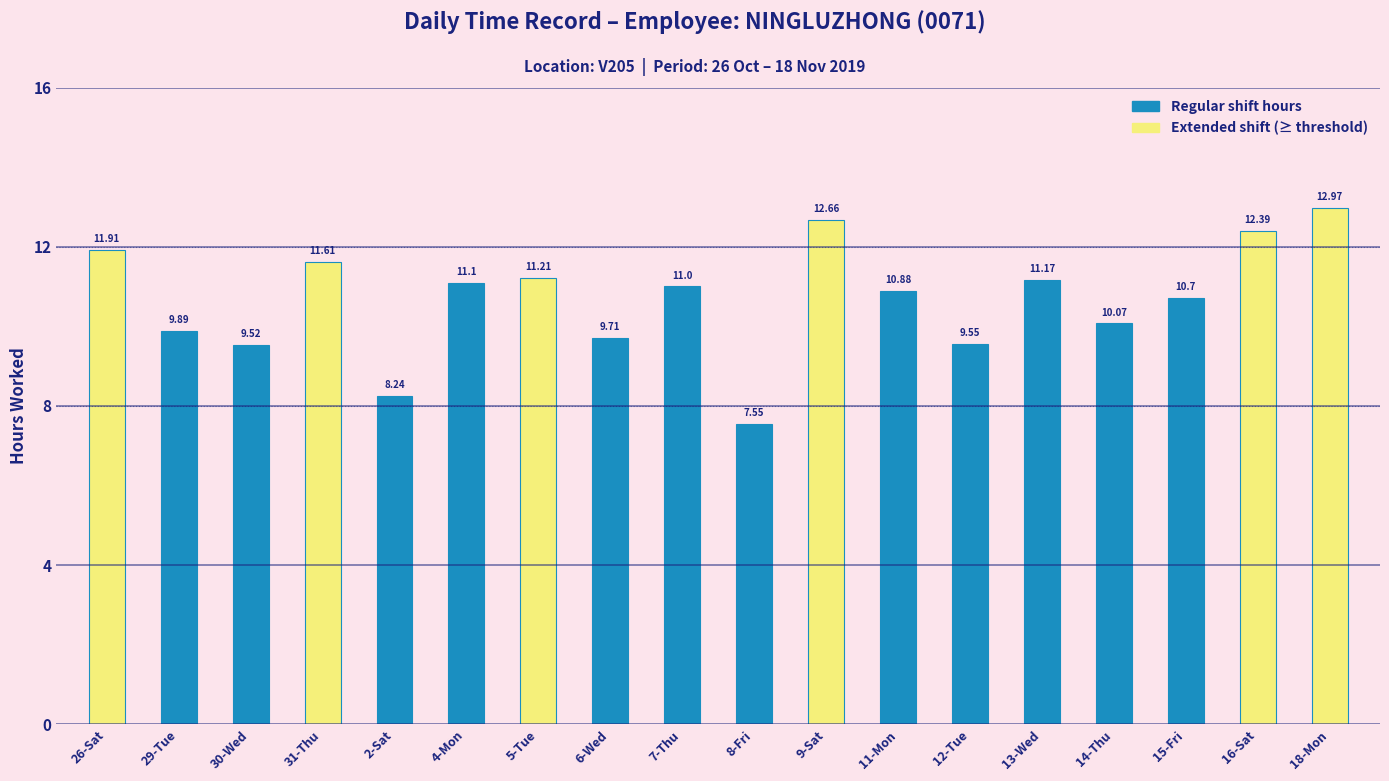

Which has a higher value, 2-Sat or 9-Sat?

9-Sat